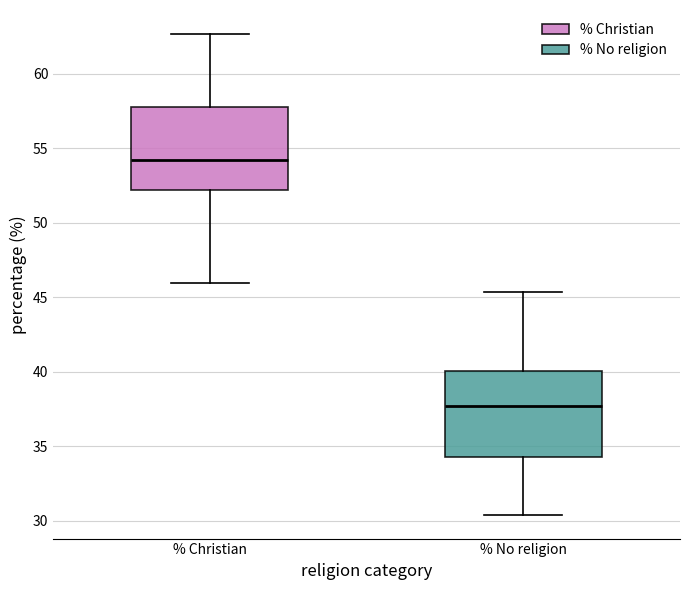

Where does the upper whisker of the box for % Christian end on the y-axis? The values are not printed on the chart, so give them approximately, as read against the axis.

62.5